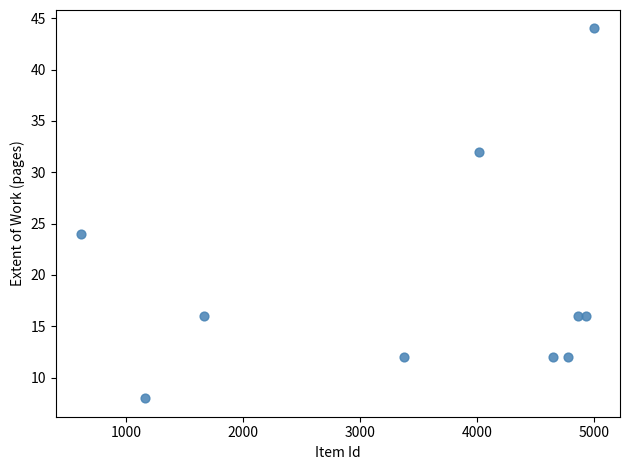

What is the average Y value?

19